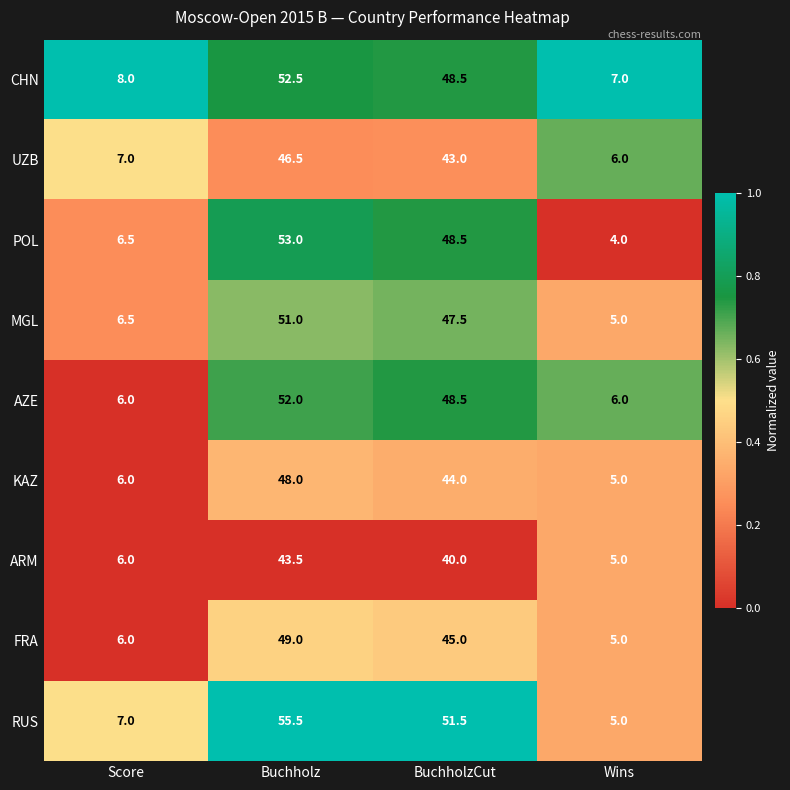

The value of FRA at Score is 1.9. True or false?

False